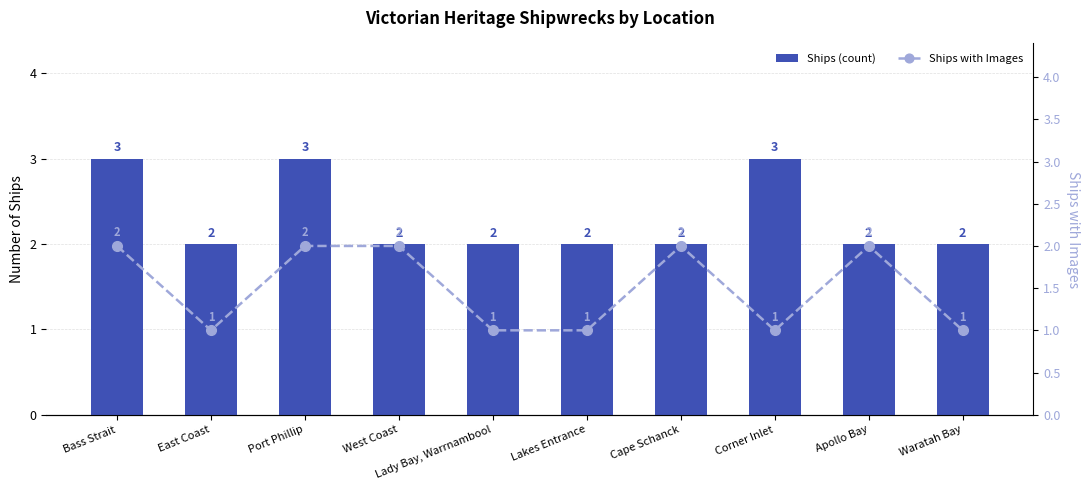

True or false: Ships with Images has a value of 1 at Bass Strait.

False